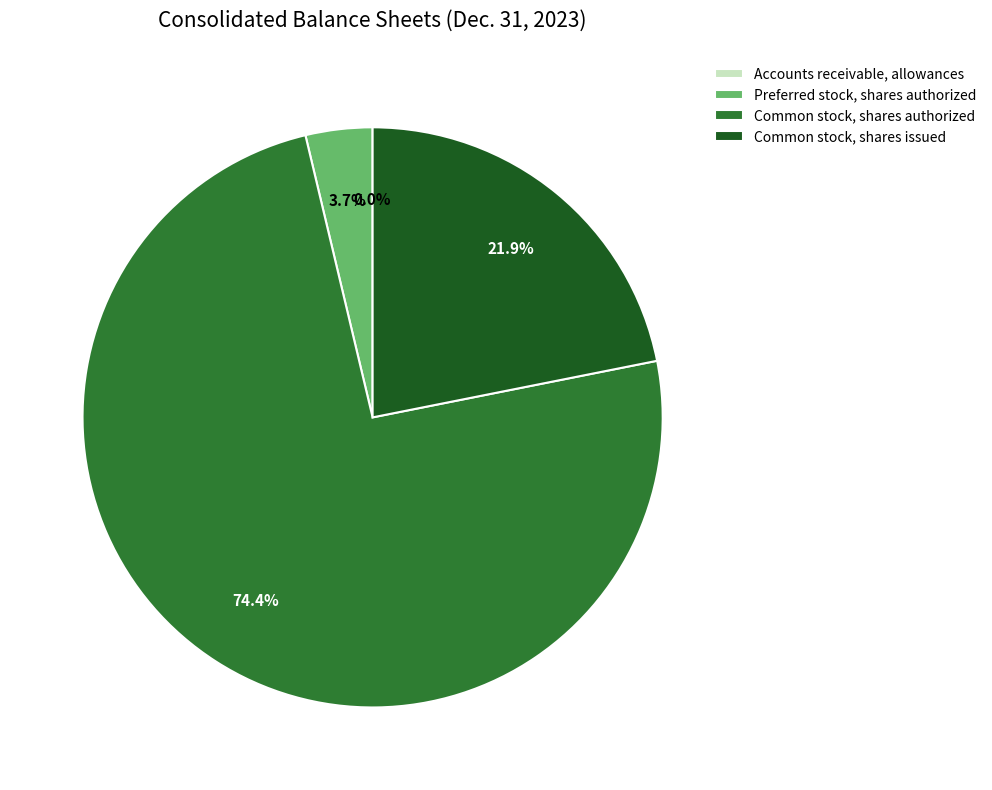

To the nearest percent, what is the difference between the largest and smallest slice percentages?

74%